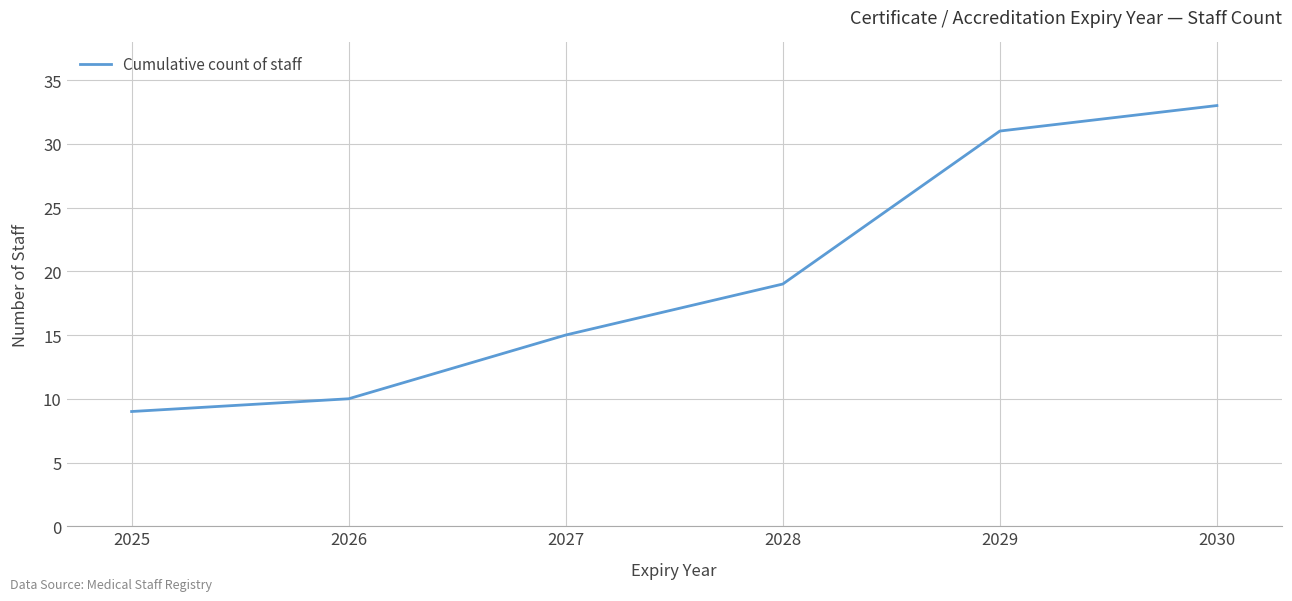

Rank the categories by value from highest to lowest.

2030, 2029, 2028, 2027, 2026, 2025